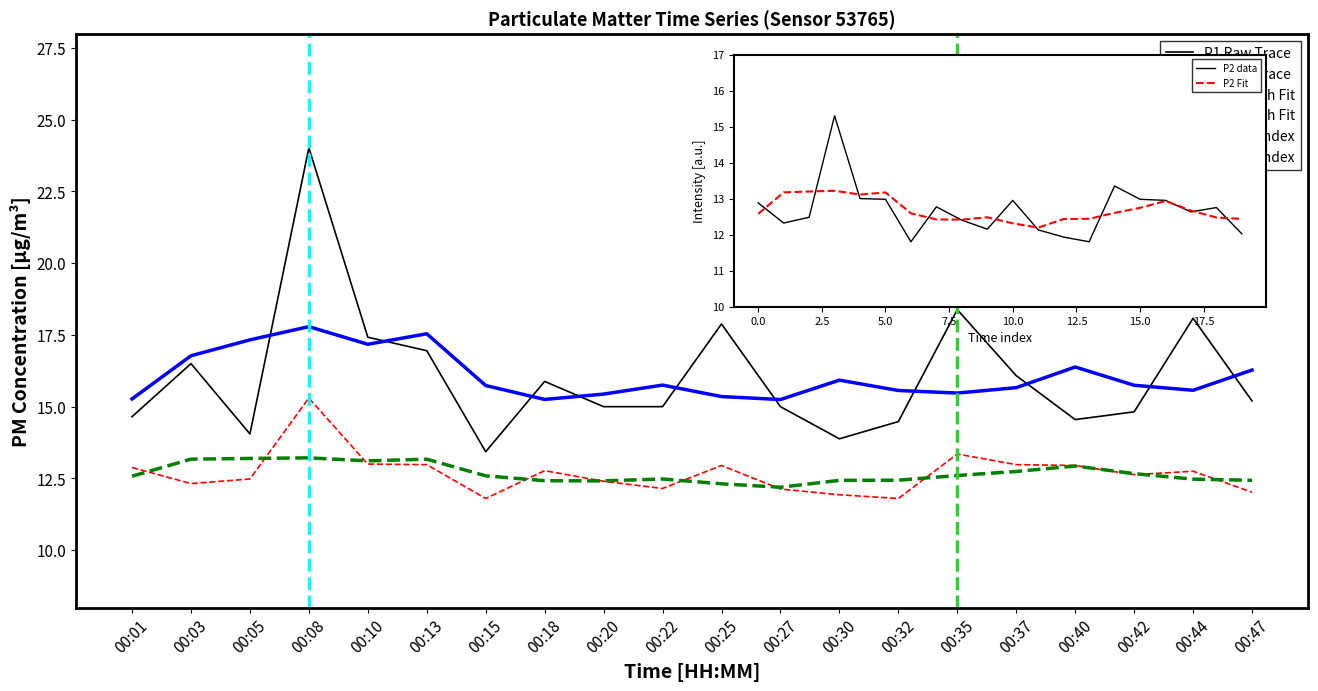

What is the sum of all P2 values?

253.6